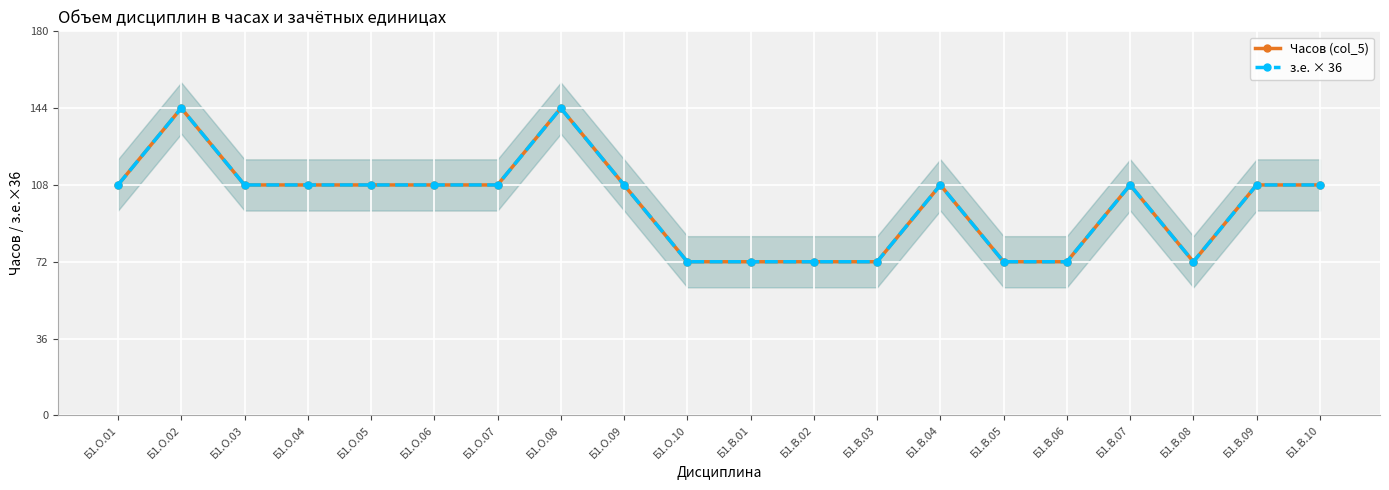

What is the approximate value of з.е. × 36 at Б1.В.04?

108